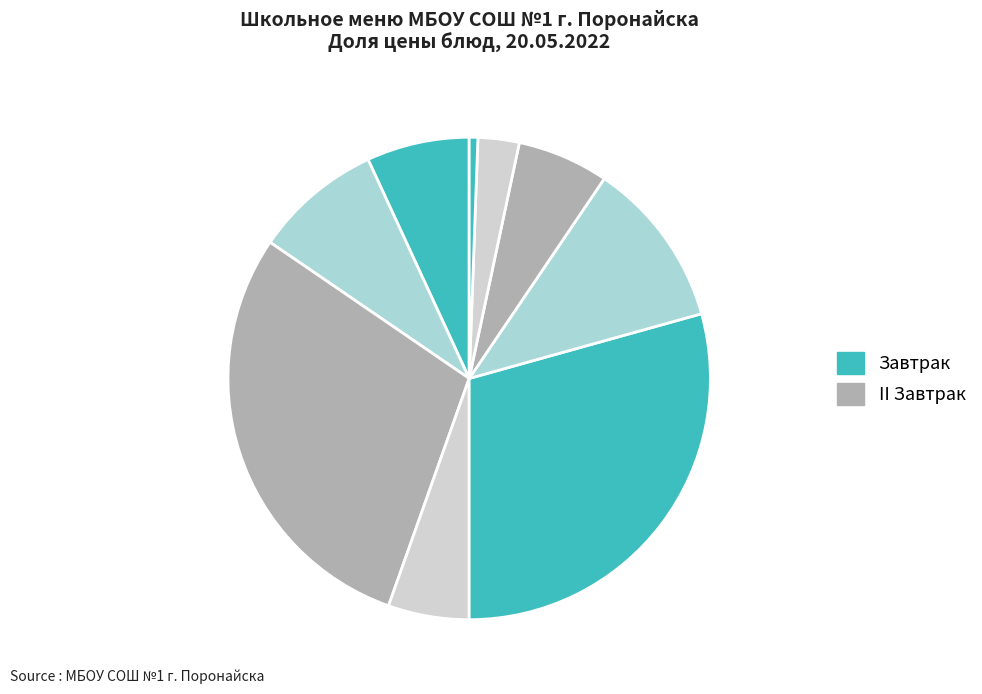

How many slices are in this pie chart?

9